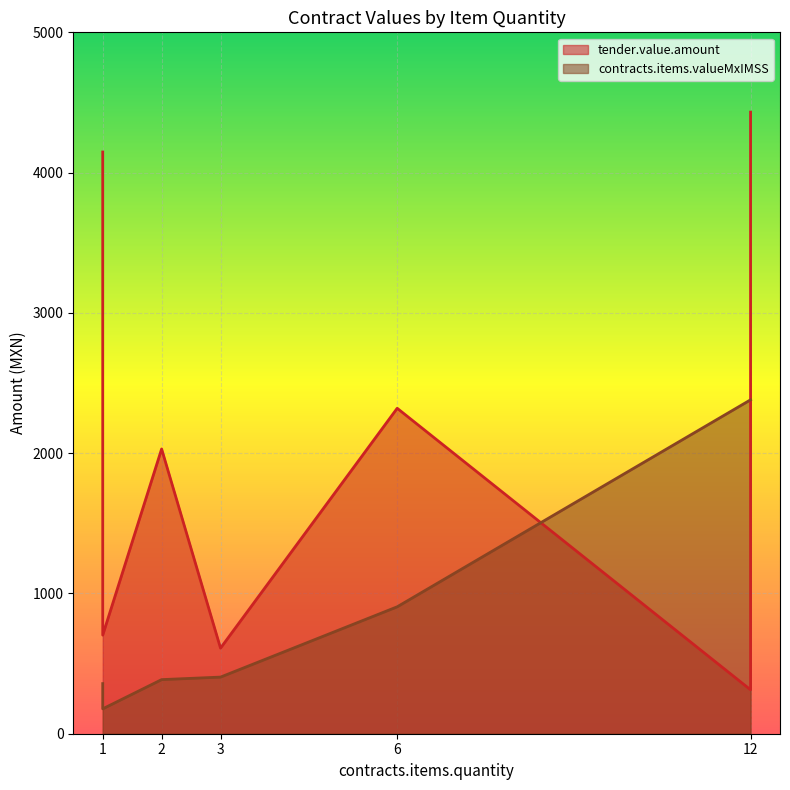

Does the chart display data point markers on the line(s)?

No